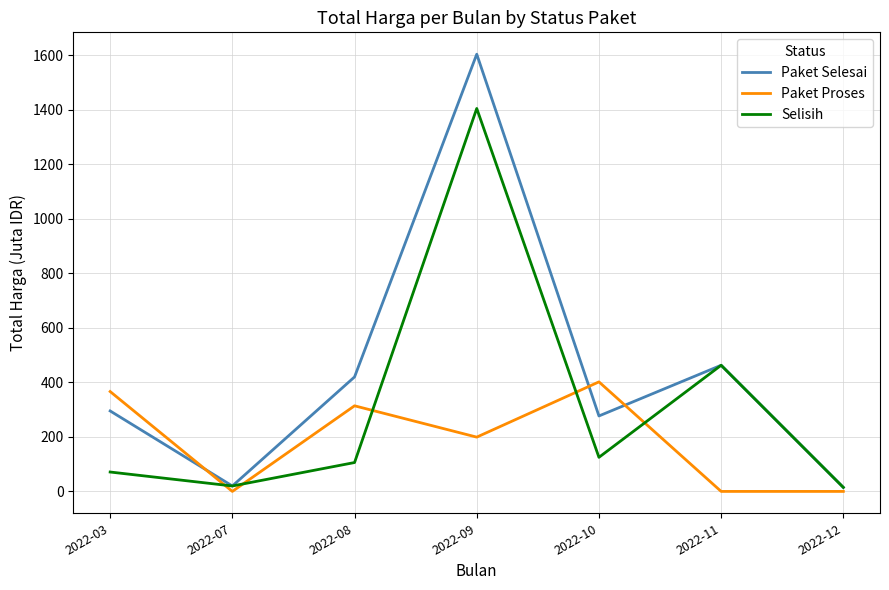

Is this an area chart (filled region under the line)?

No